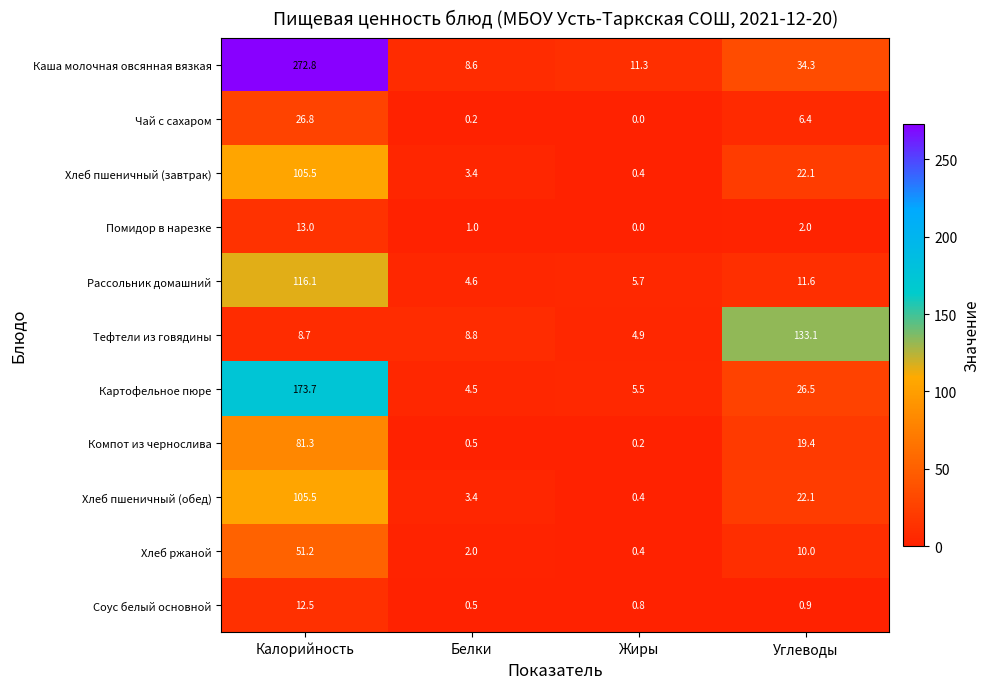

What is the difference between the Рассольник домашний values at Калорийность and Жиры?

110.4